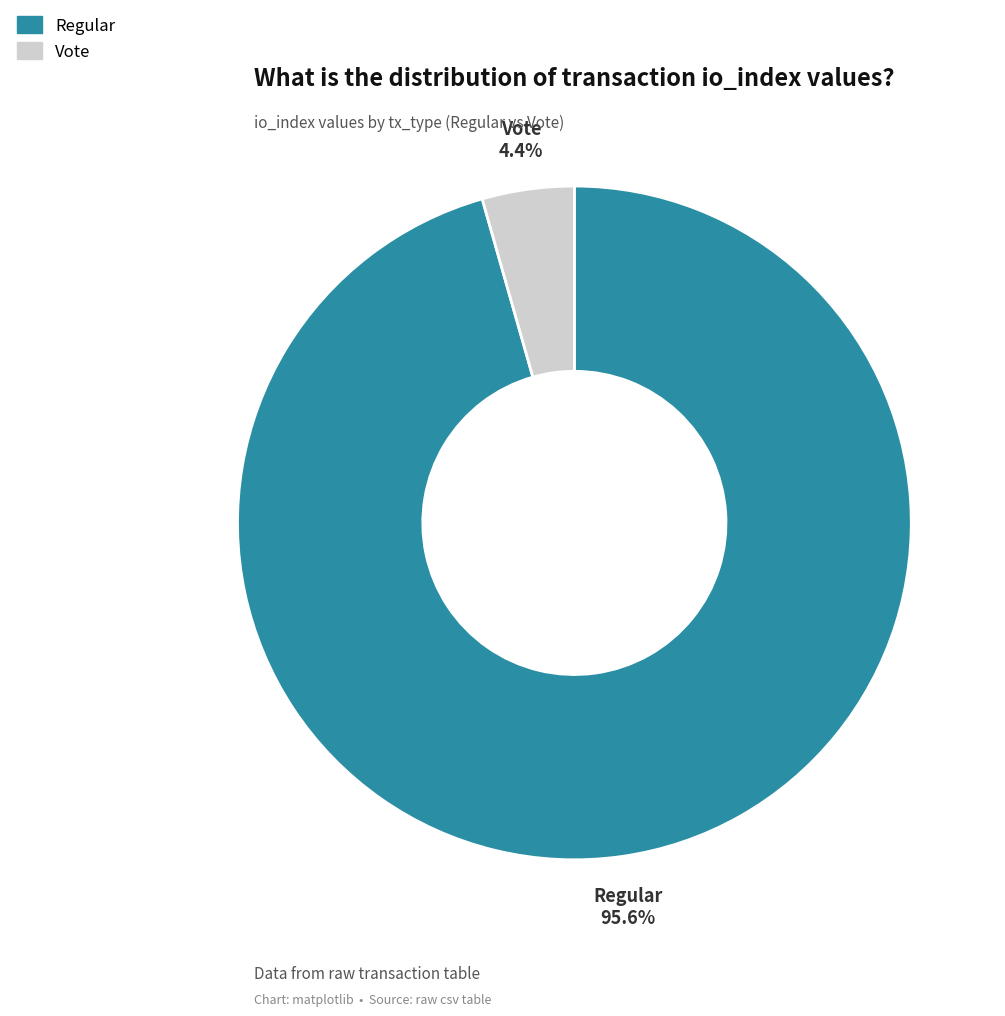

Does Regular account for over 50% of the chart?

Yes